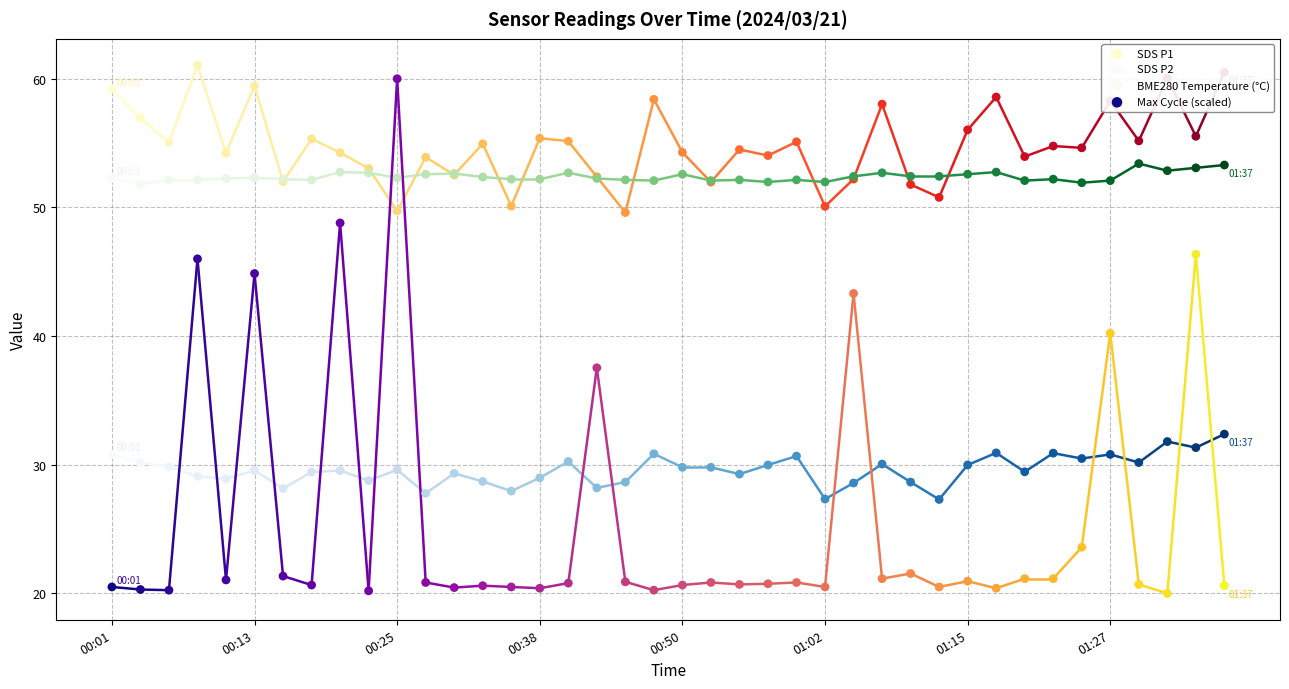

Is the value of Max Cycle (scaled) at 9 greater than the value of SDS P2 at 23?

No